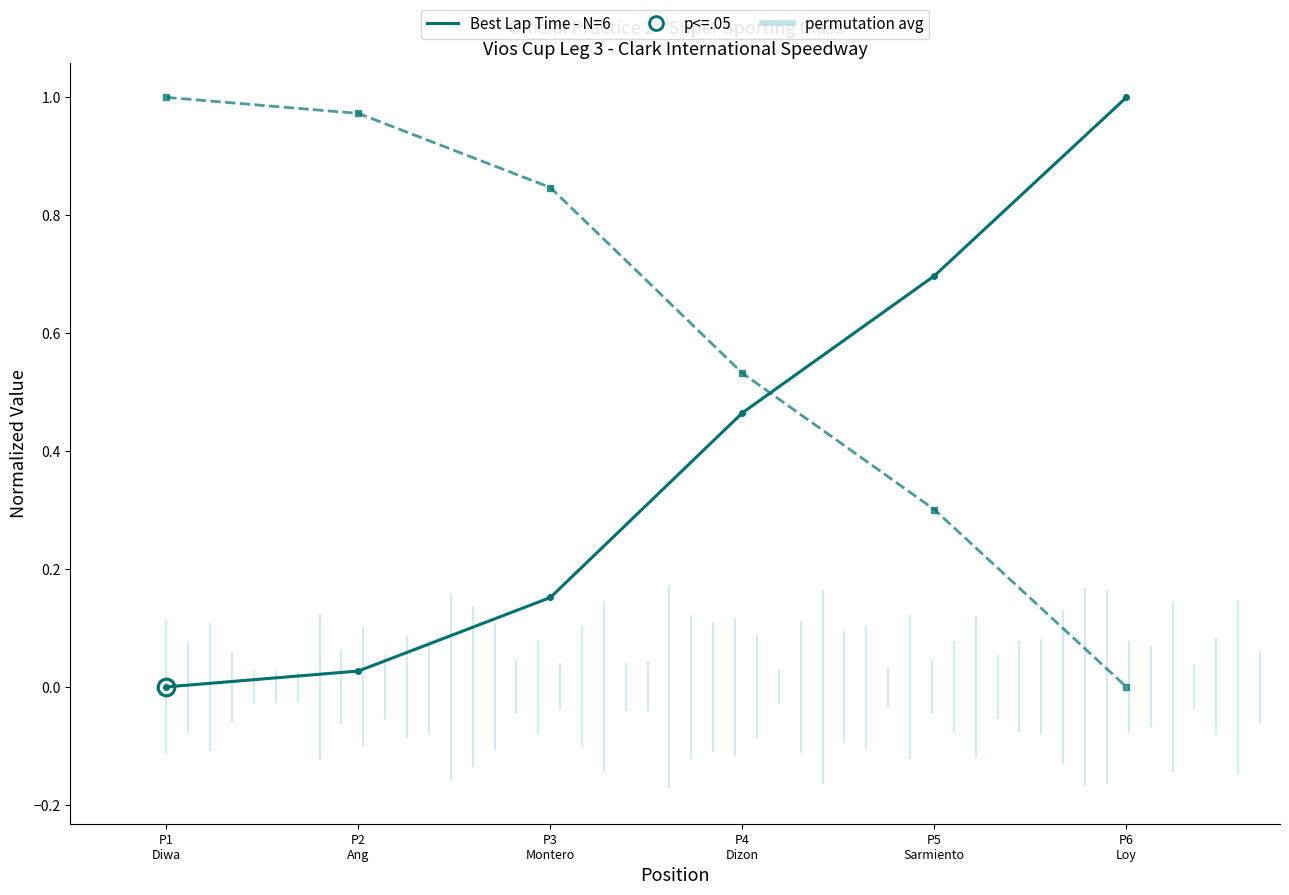

What is the value of the Best Lap Time (normalized) point at the 6th from the left?

1.0